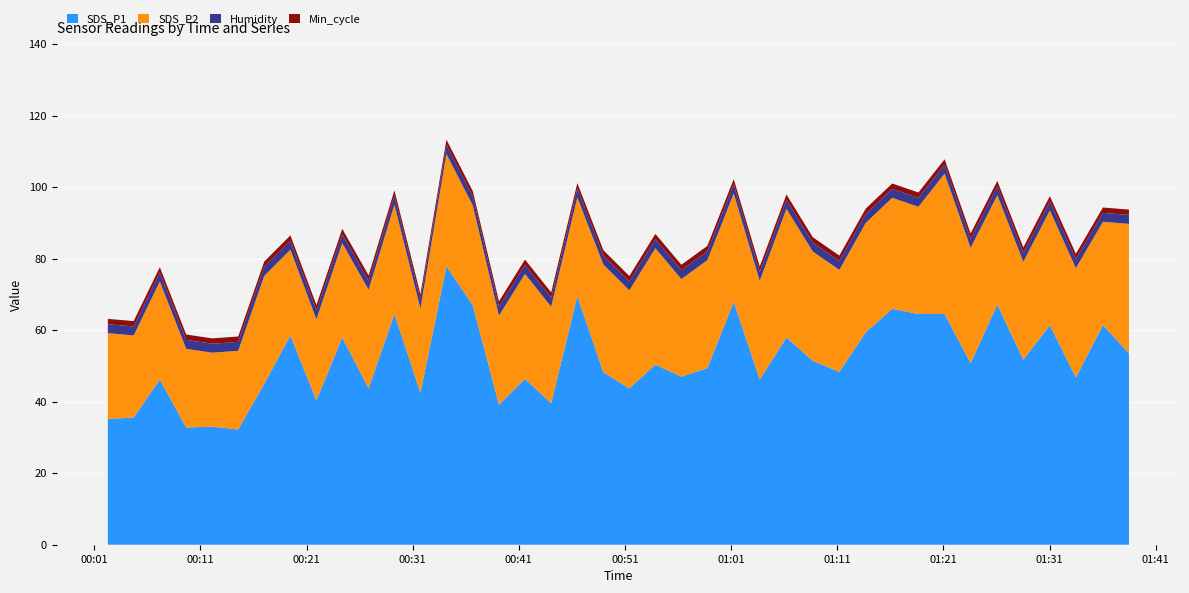

What is the minimum value for SDS_P1?

32.2